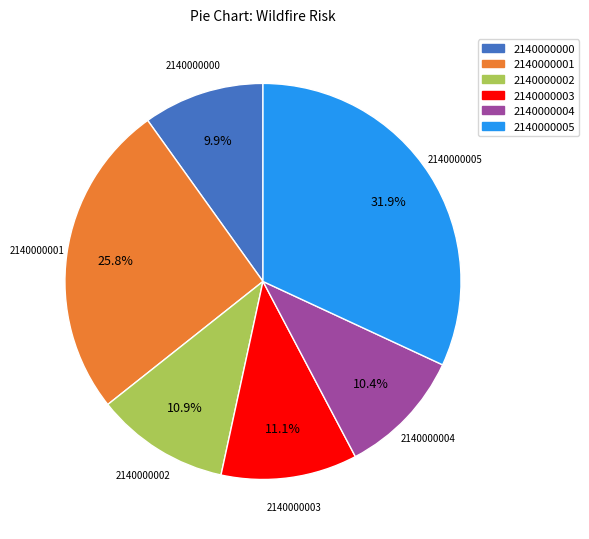

Is there a majority slice in this chart?

No